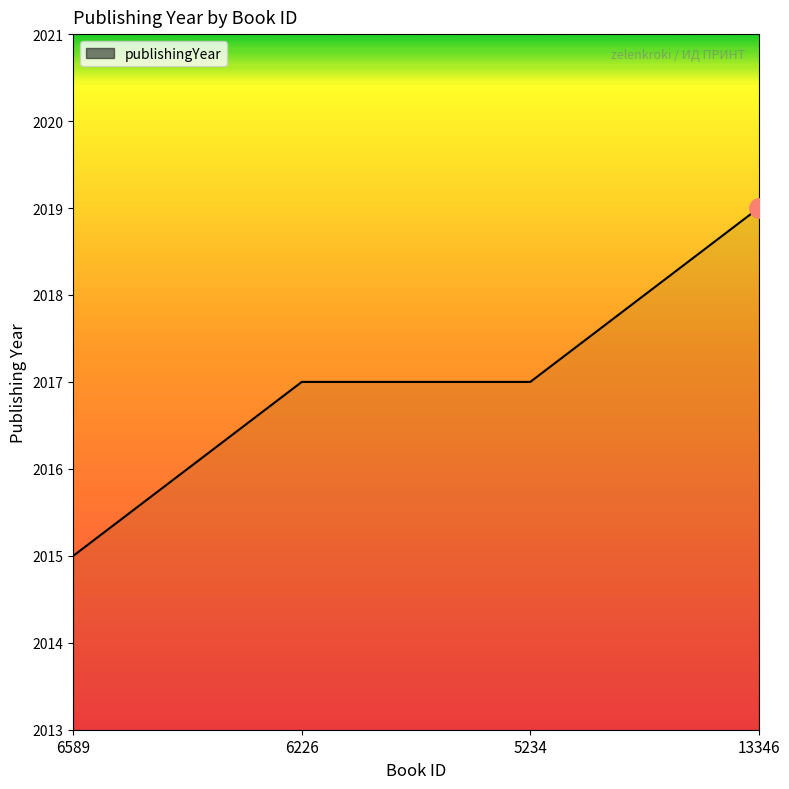

How many values are between 2017 and 2019?

3